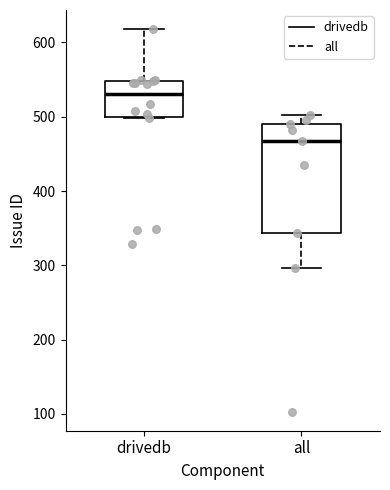

Where is the lower edge of the box for drivedb on the y-axis? The values are not printed on the chart, so give them approximately, as read against the axis.

500